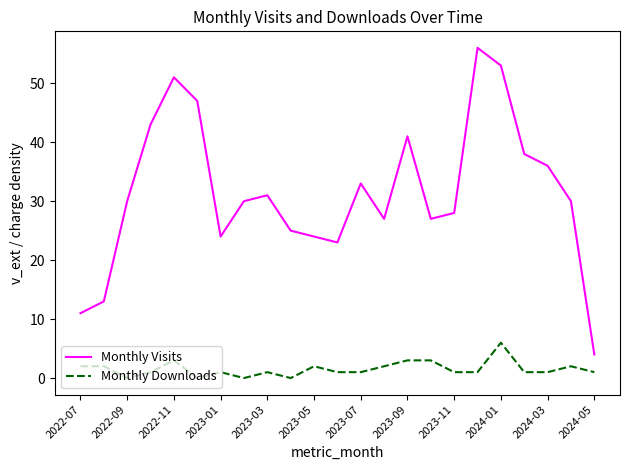

What is the lowest value of the Monthly Visits series?

4